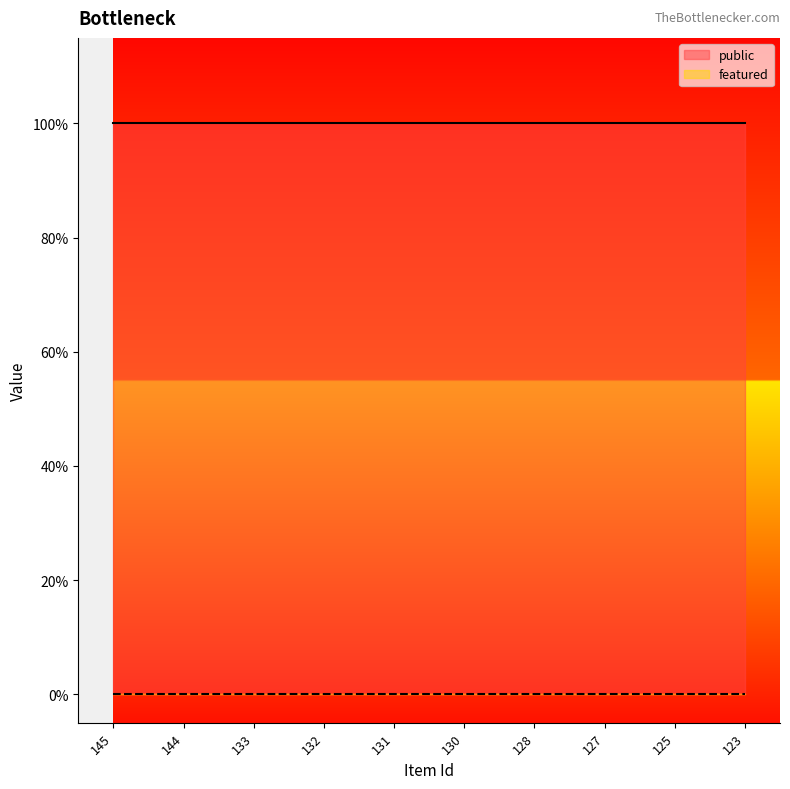

What is the total value across all series at 132?

1